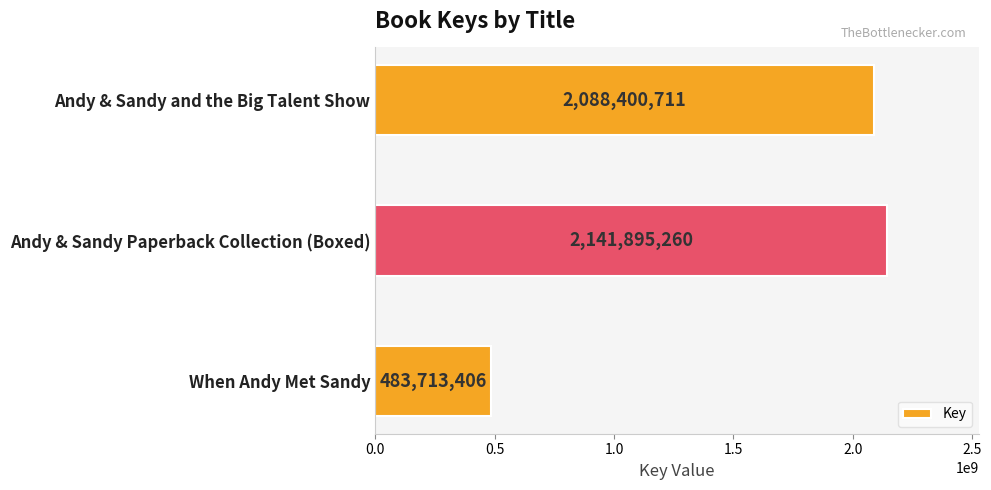

What is the change in value from Andy & Sandy and the Big Talent Show to Andy & Sandy Paperback Collection (Boxed)?

+53494549